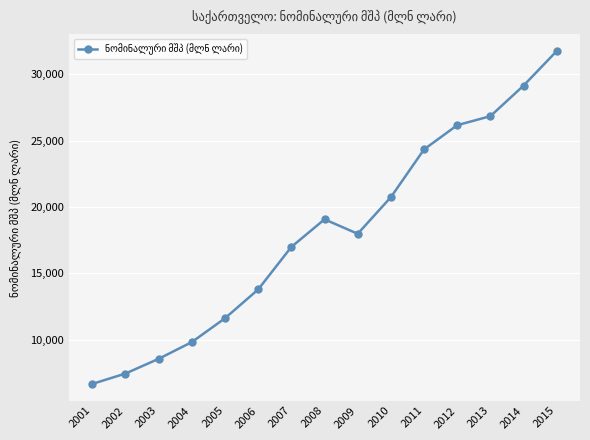

What is the value of the 7th point from the left?

16993.8